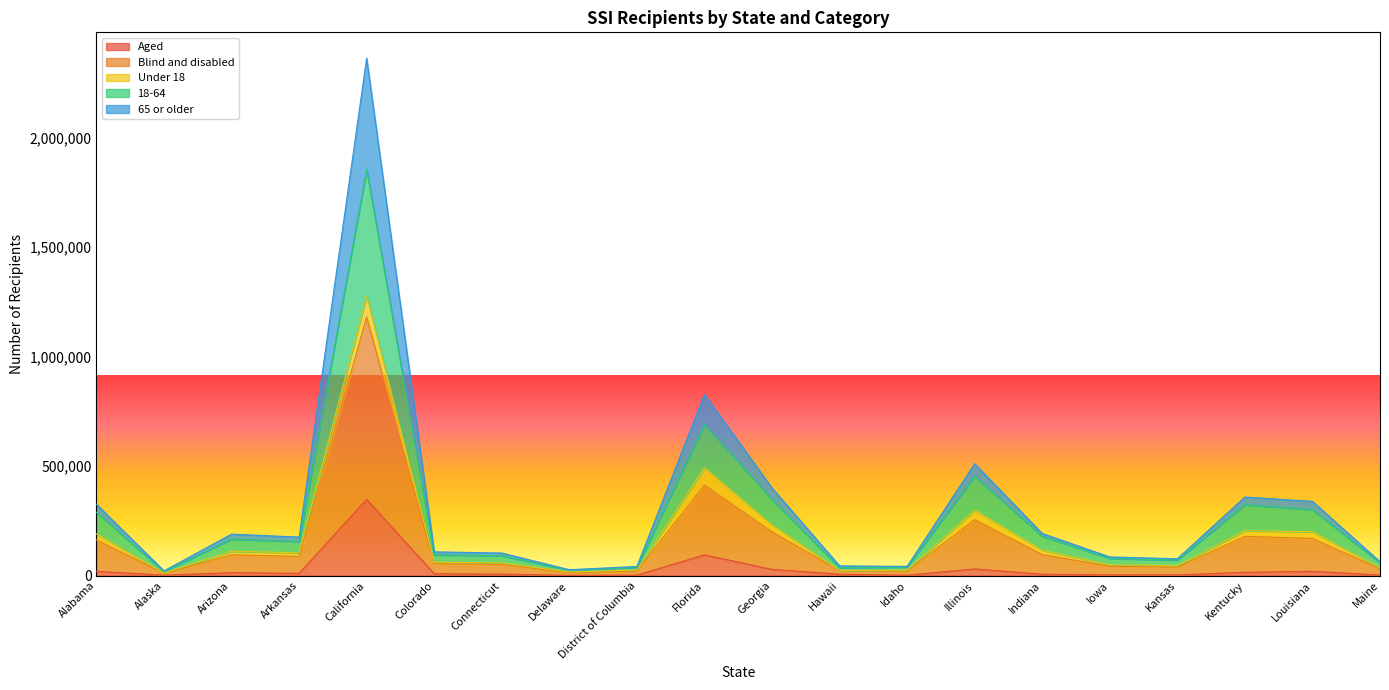

At which category is the sum across all series the highest?

California